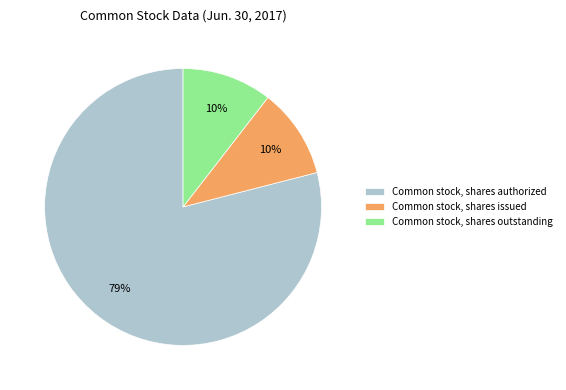

To the nearest percent, what portion does Common stock, shares outstanding represent?

10%